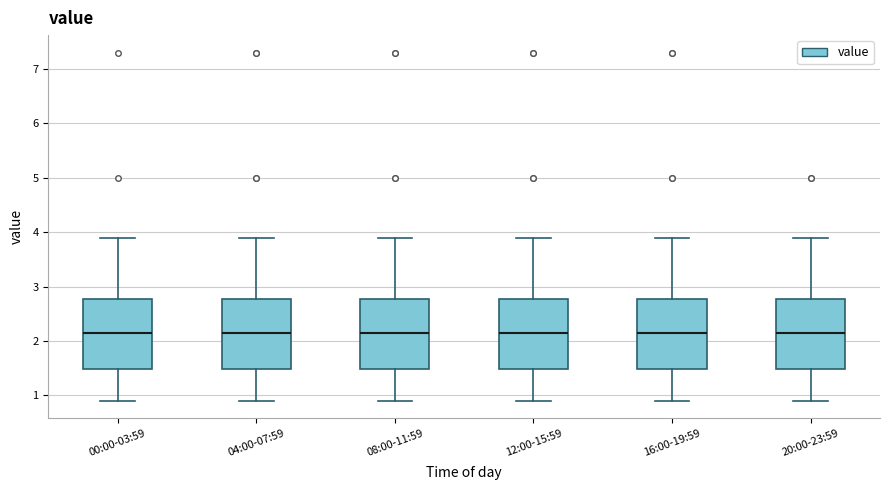

Reading left to right, read every box against the y-axis: the position of its median line, the range the box covers, and the ends of its whiskers. The values are not printed on the chart, so give them approximately, as read against the axis.

00:00-03:59: median 2.2, box 1.5 to 2.8, whiskers 0.9 to 3.9
04:00-07:59: median 2.2, box 1.5 to 2.8, whiskers 0.9 to 3.9
08:00-11:59: median 2.2, box 1.5 to 2.8, whiskers 0.9 to 3.9
12:00-15:59: median 2.2, box 1.5 to 2.8, whiskers 0.9 to 3.9
16:00-19:59: median 2.2, box 1.5 to 2.8, whiskers 0.9 to 3.9
20:00-23:59: median 2.2, box 1.5 to 2.8, whiskers 0.9 to 3.9